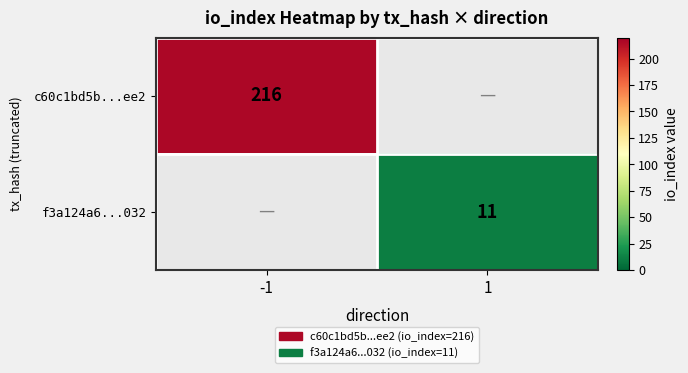

The value of f3a124a6...032 at 1 is 15. True or false?

False